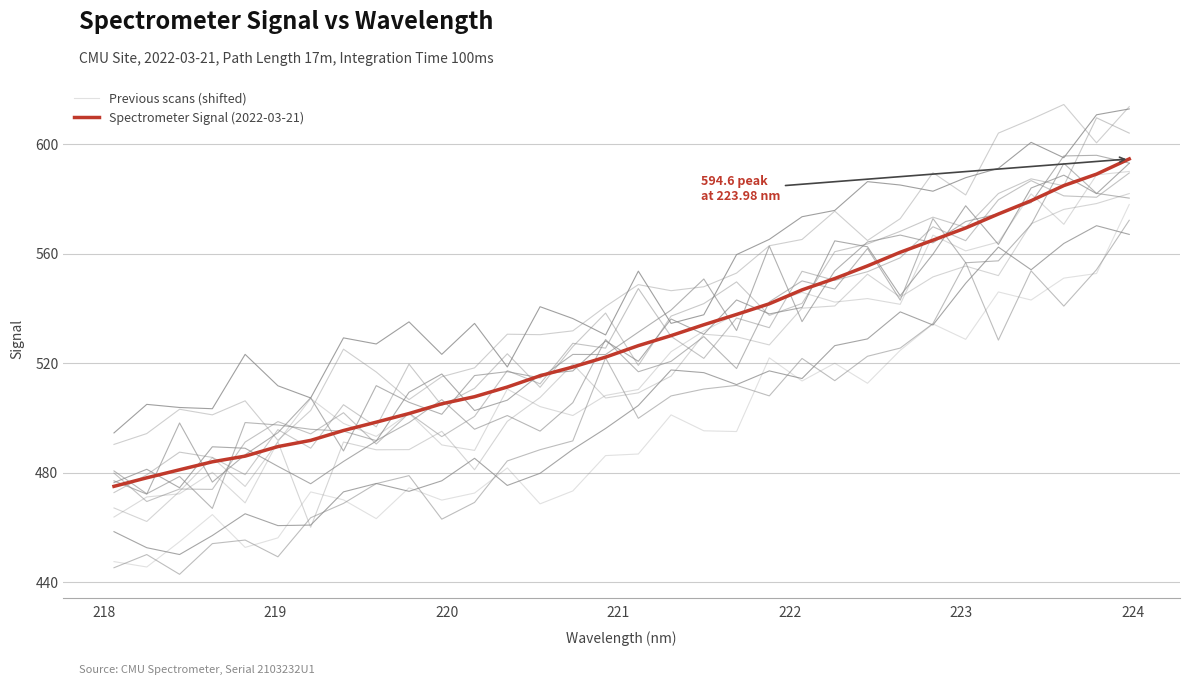

The Previous scans (shifted) series shows 213.6 at 24. True or false?

False